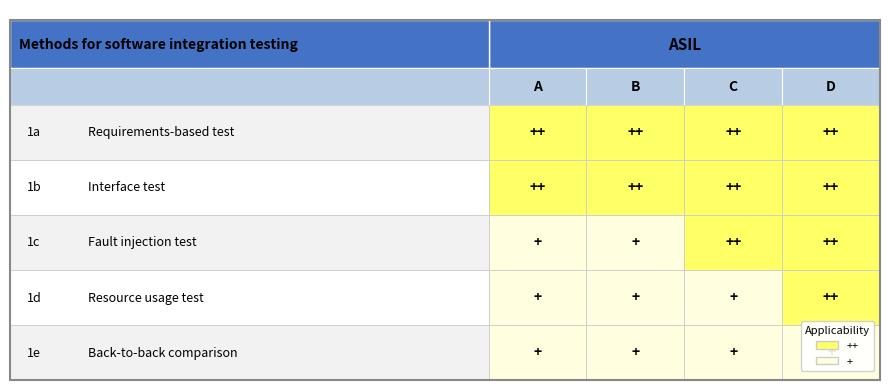

Rank the series by their maximum value, from highest to lowest.

1a Requirements-based test, 1b Interface test, 1c Fault injection test, 1d Resource usage test, 1e Back-to-back comparison